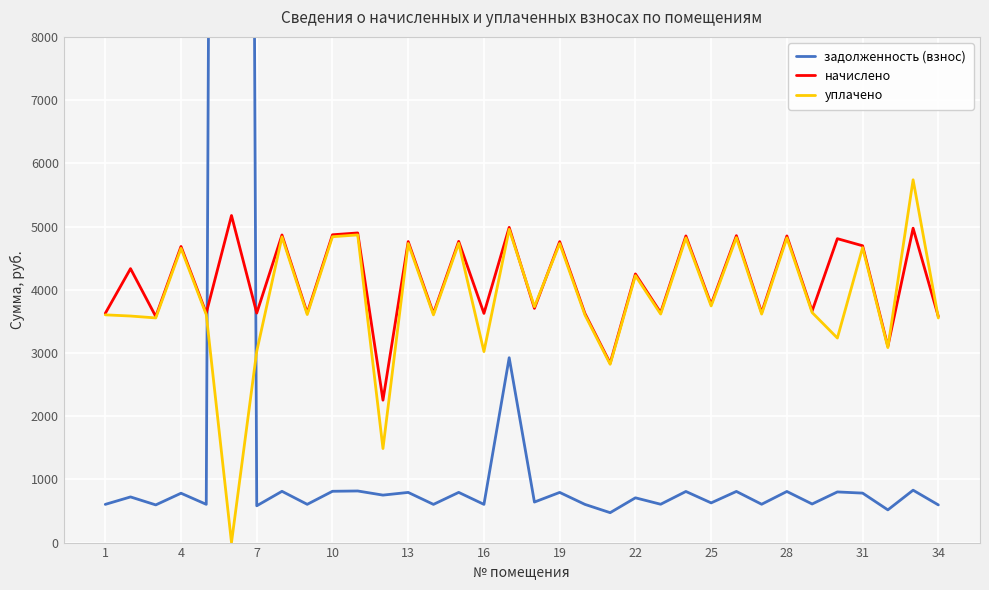

Which series has the largest range (max minus min)?

задолженность (взнос)